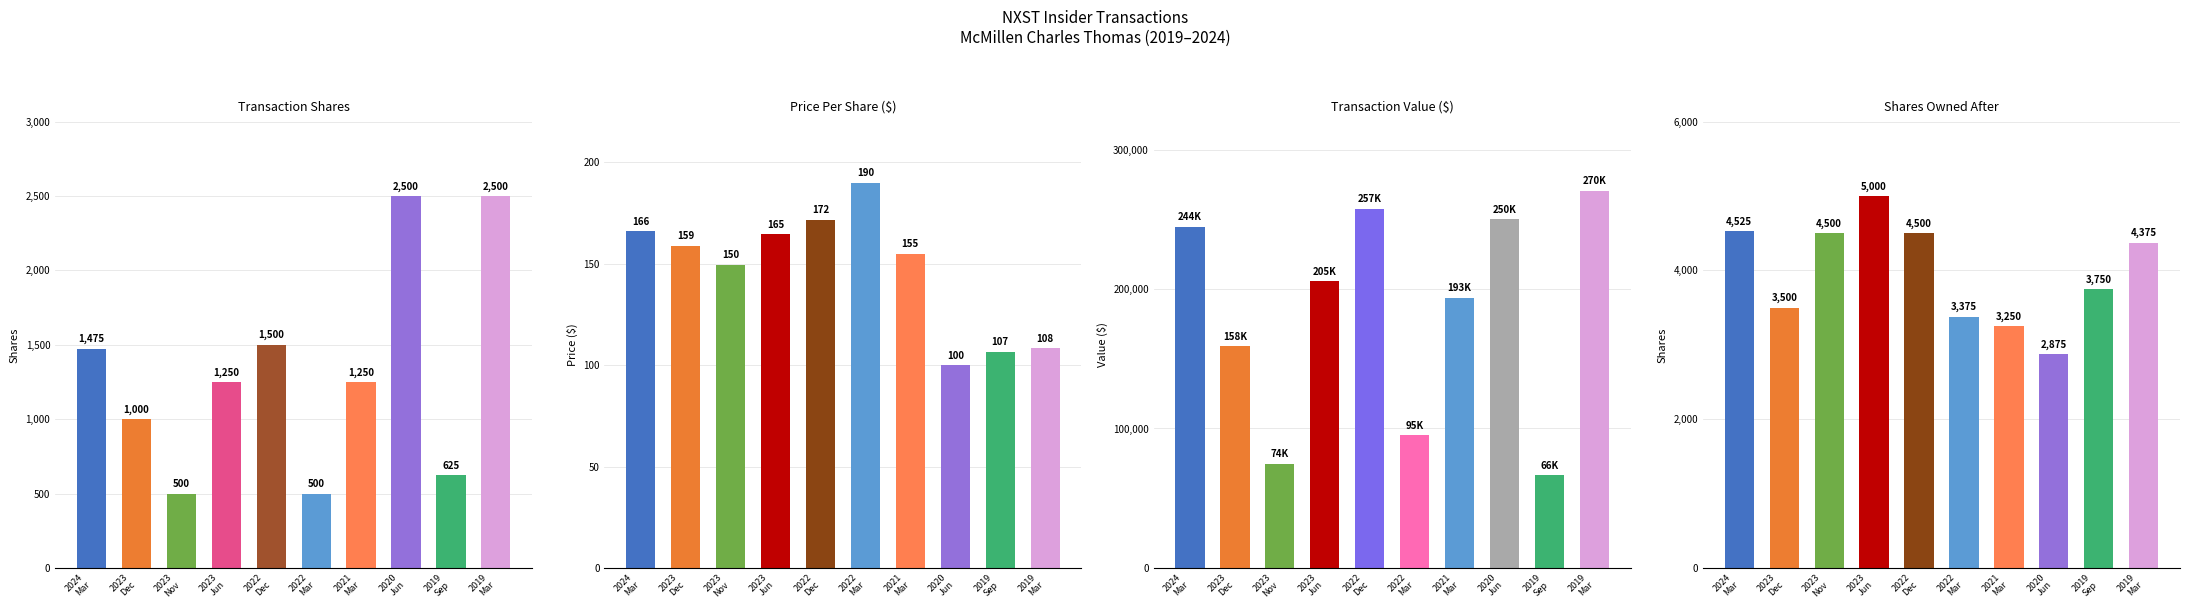

Read the transactionValue value at 2021 Mar.

193663.0